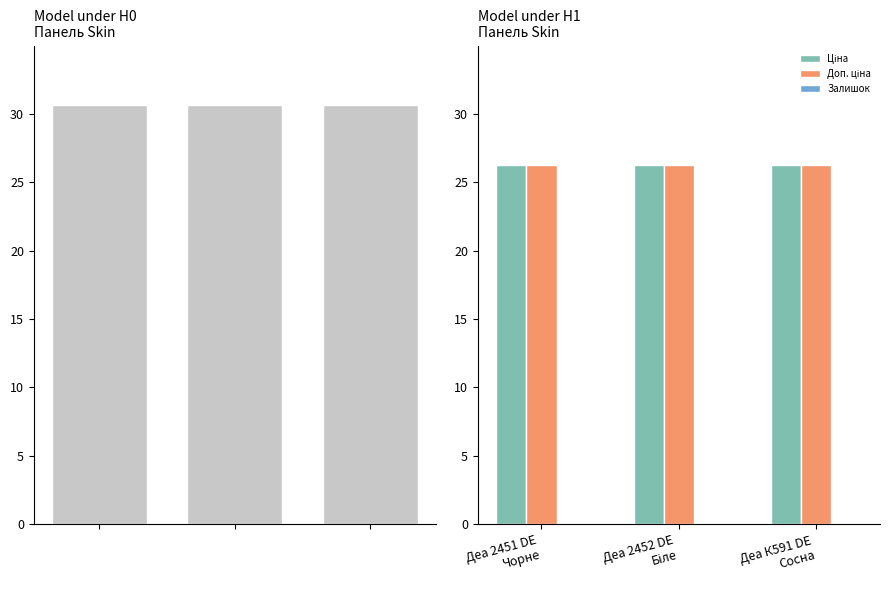

What is the label of the 1st bar from the left?

Деа 2451 DE
Чорне